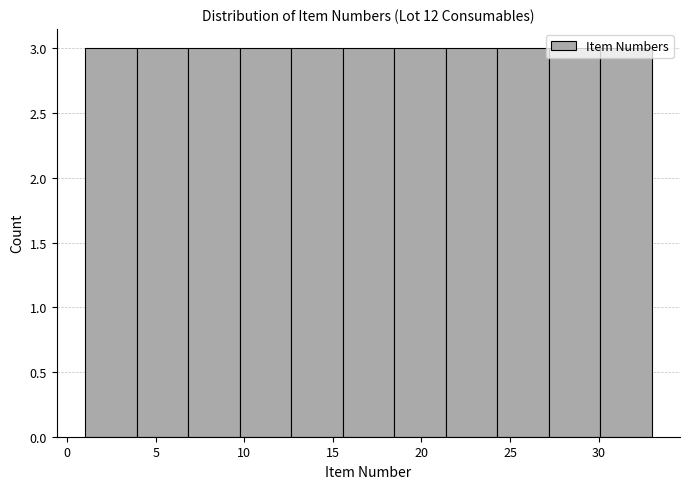

What is the height of the bar covering 24.5 to 27.0 on the x-axis? Neither the bar edges nor the heights are printed on the chart, so give them approximately, as read against the axes.

3